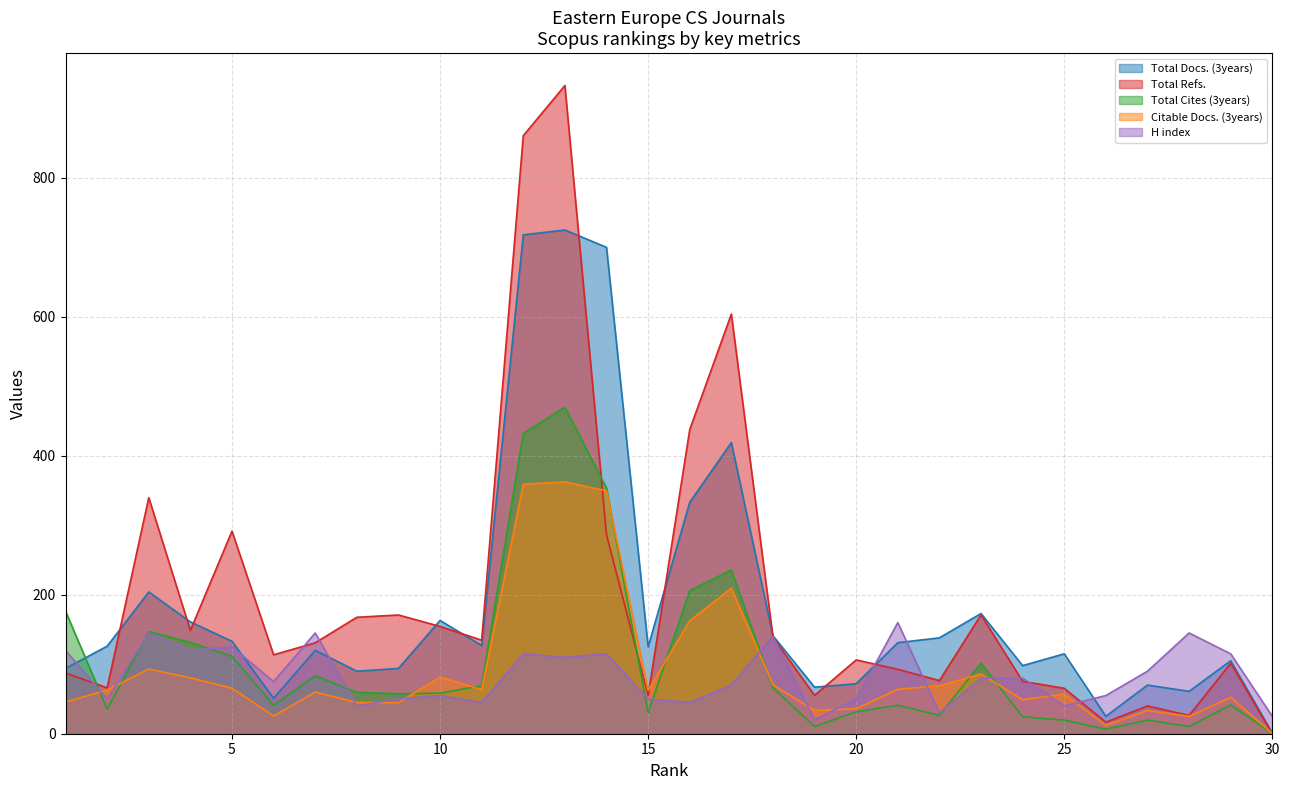

What is the difference between the maximum and minimum values in the Total Docs. (3years) series?

724.0